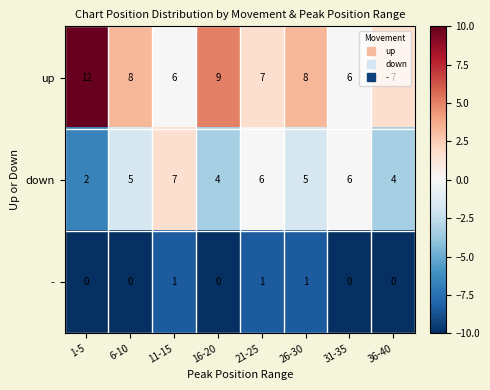

What is the total value across all series at 6-10?

13